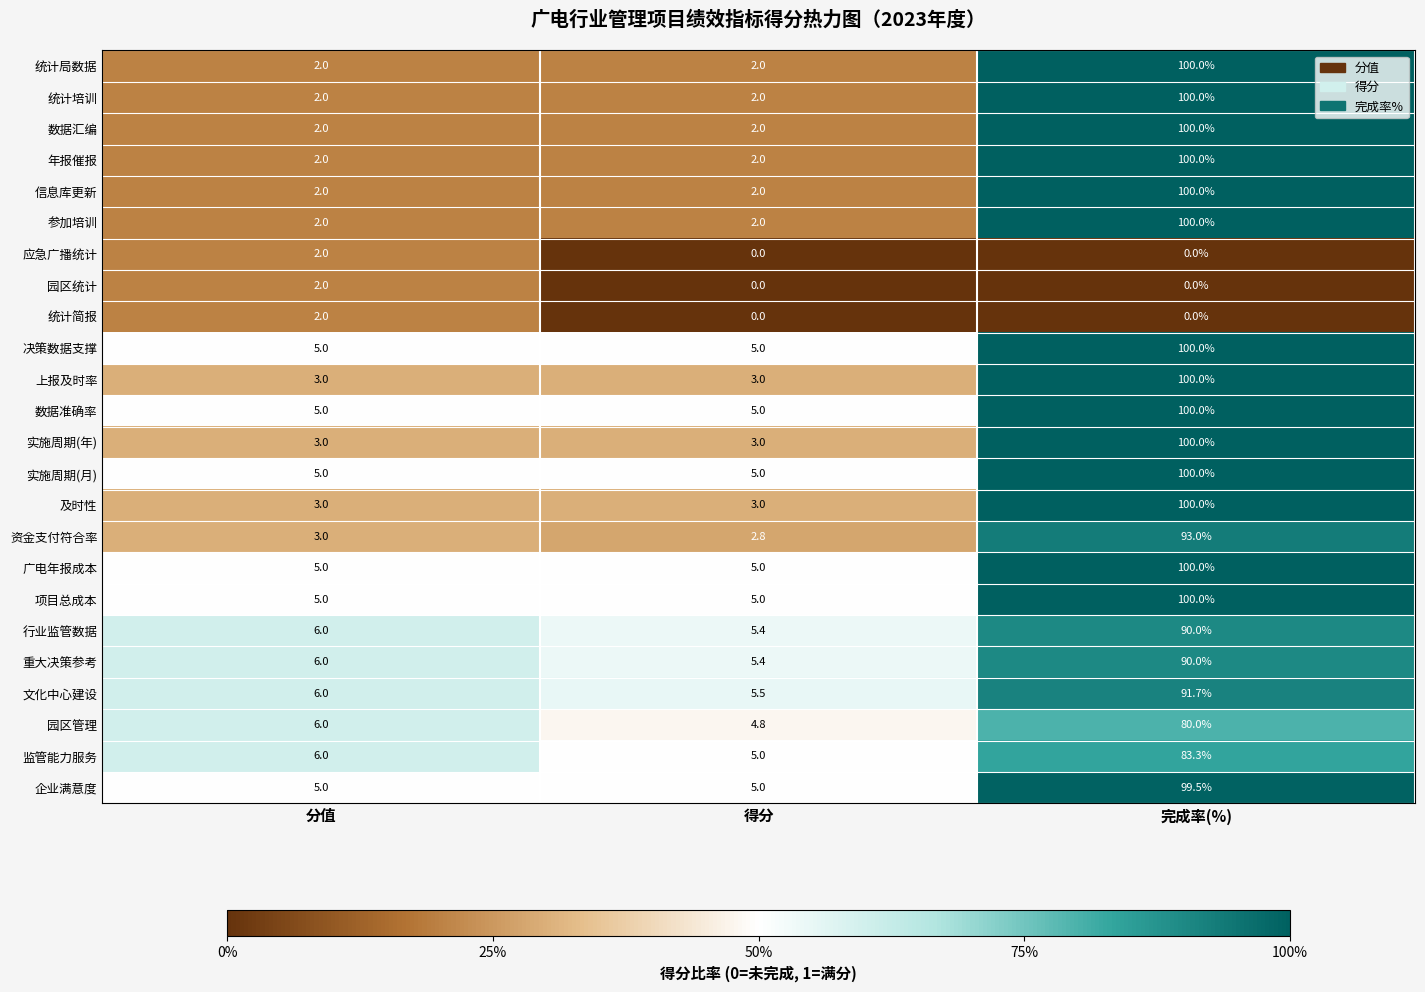

True or false: 监管能力服务 has a value of 8.5 at 分值.

False